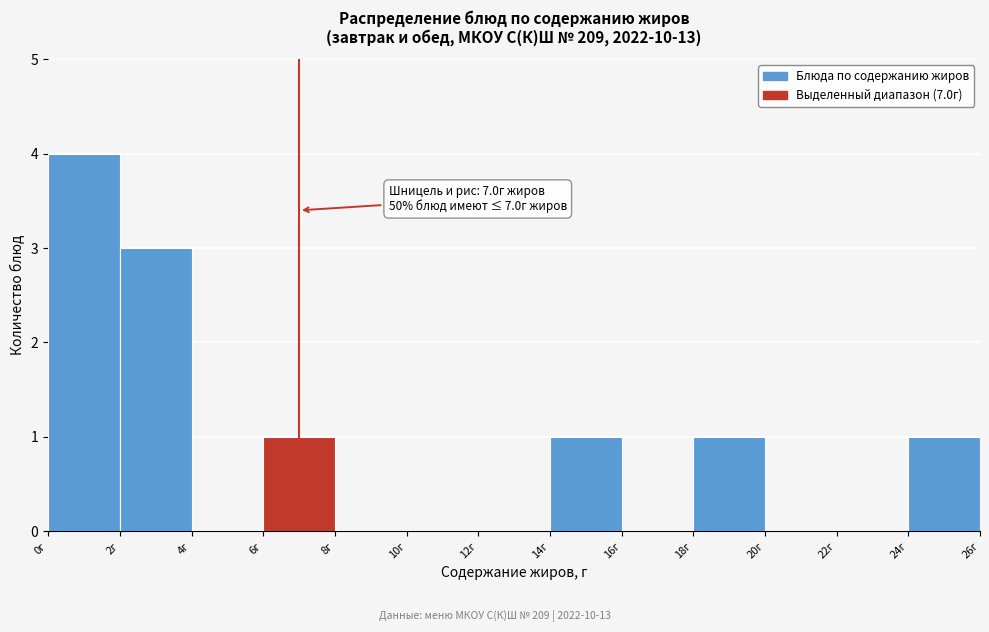

Which range on the x-axis has the tallest bar?

0 to 2